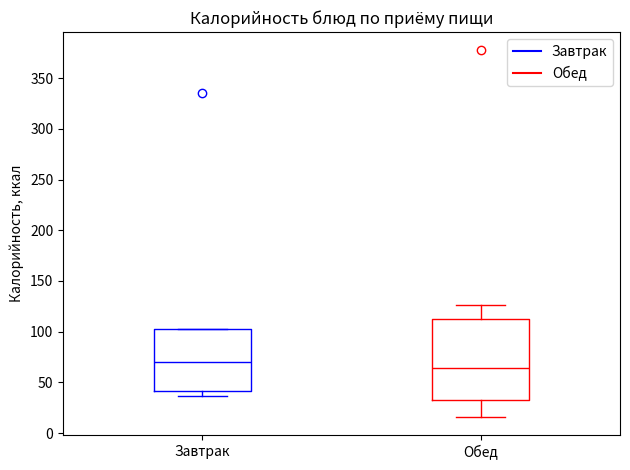

Reading left to right, transcribe this box plot: for each box, give where its median line is, the range the box spans, and where its two whiskers end, as read against the y-axis. The values are not printed on the chart, so give them approximately, as read against the axis.

Завтрак: median 70, box 40 to 105, whiskers 35 to 105
Обед: median 65, box 35 to 110, whiskers 15 to 125